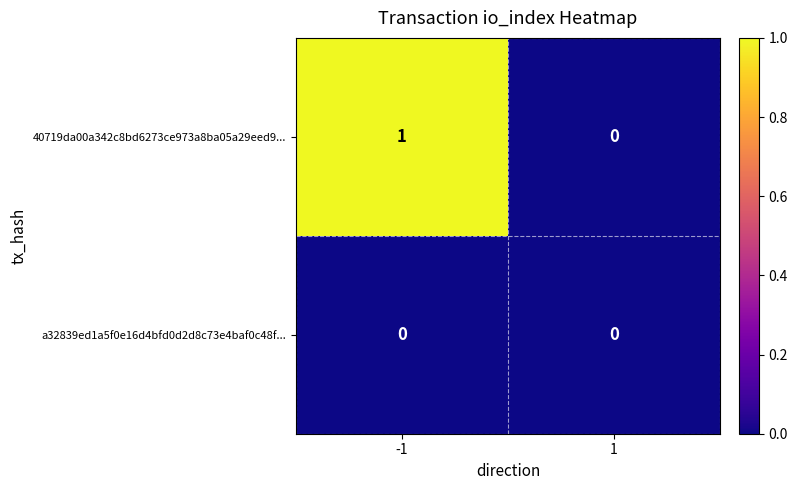

The 40719da00a342c8bd6273ce973a8ba05a29eed9... series shows 1 at -1. True or false?

True